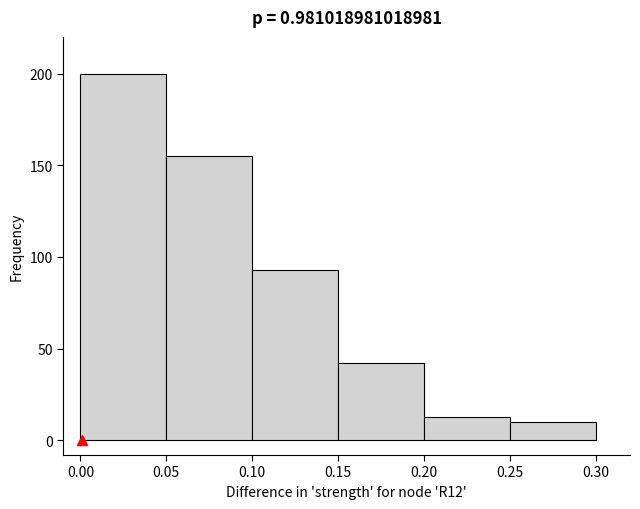

Which range on the x-axis has the tallest bar?

0.00 to 0.05